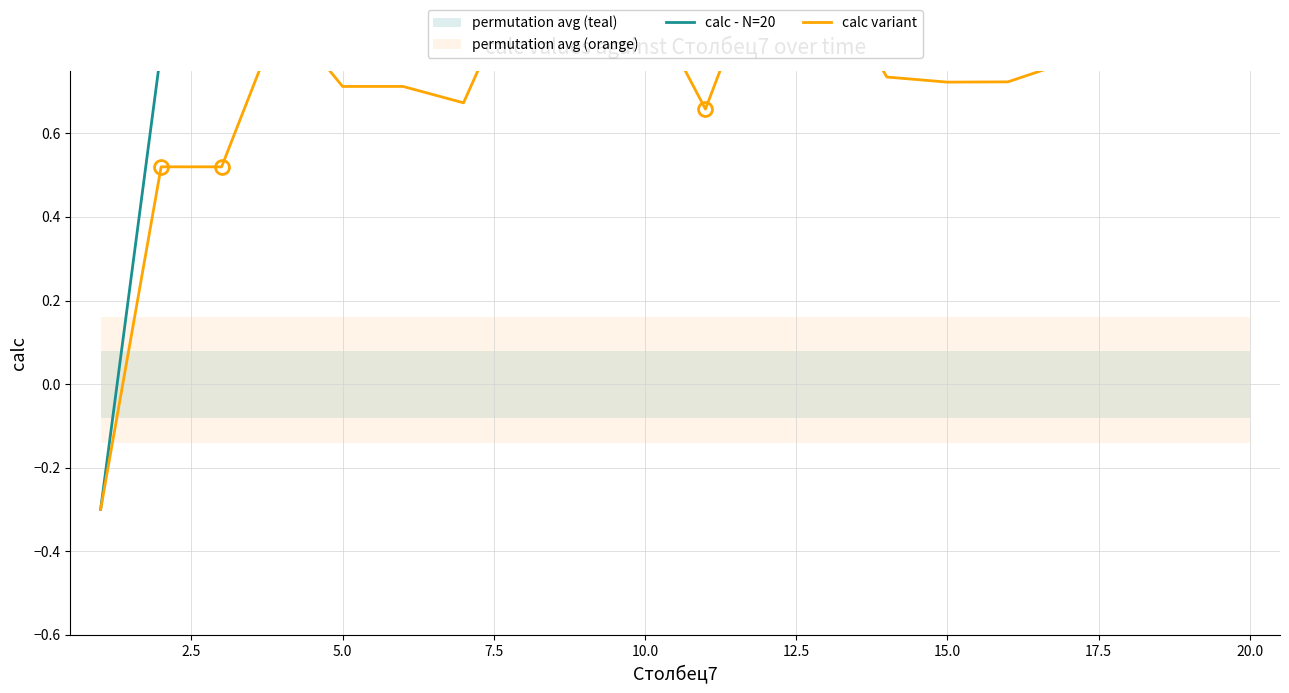

Reading right to left, what are all the values shown in this chart?

calc - N=20: 0.8	0.8	0.8	0.8	0.8	0.8	0.8	0.8	0.8	0.8	0.8	0.8	0.8	0.8	0.8	0.8	0.8	0.8	0.8	-0.3
calc variant: 0.8	0.8	0.9	0.8	0.7	0.7	0.7	1.0	1.0	0.7	0.9	0.9	1.0	0.7	0.7	0.7	0.9	0.5	0.5	-0.3